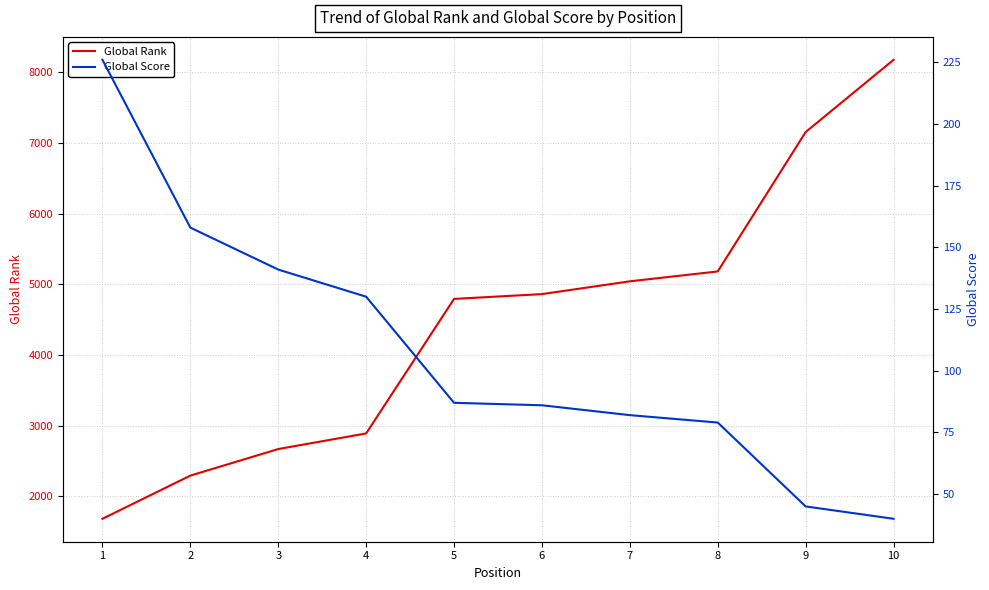

Does the chart have visible grid lines?

Yes